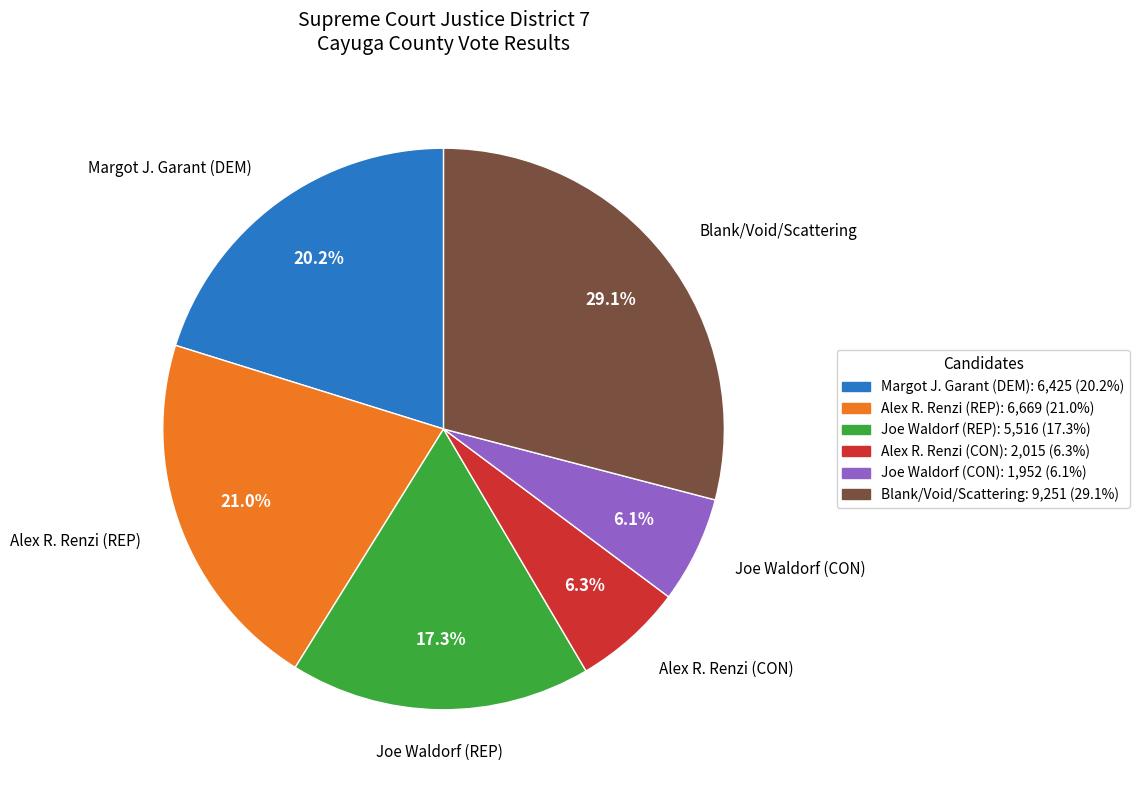

To the nearest percent, what is the combined percentage of Blank/Void/Scattering and Alex R. Renzi (REP)?

50%